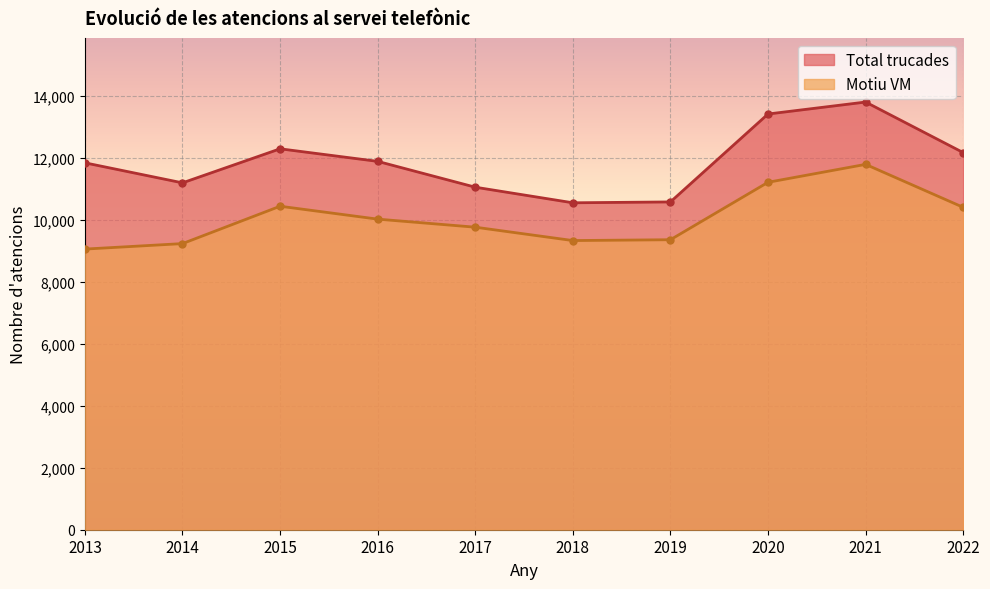

What is the value of the Motiu VM point at the 3rd from the left?

10432